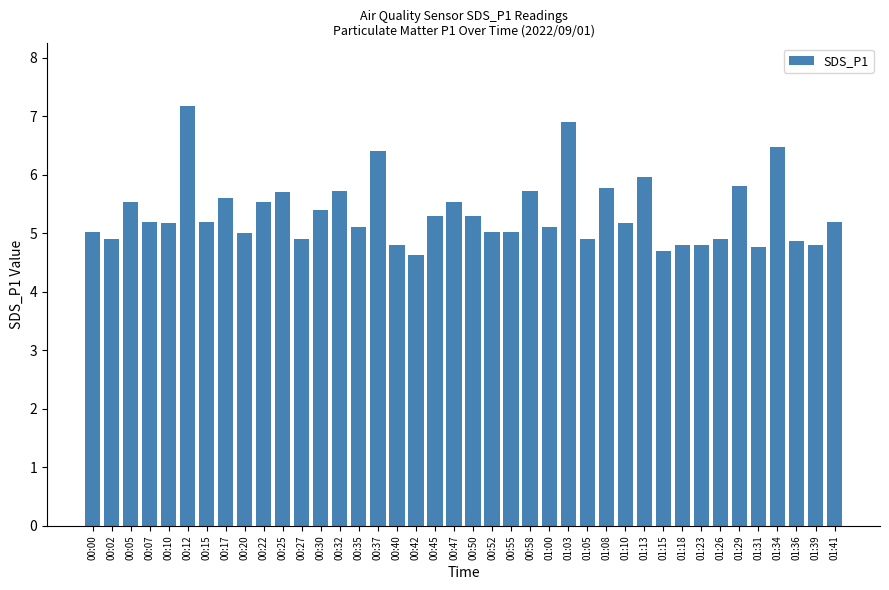

Count the number of categories in the chart.

40